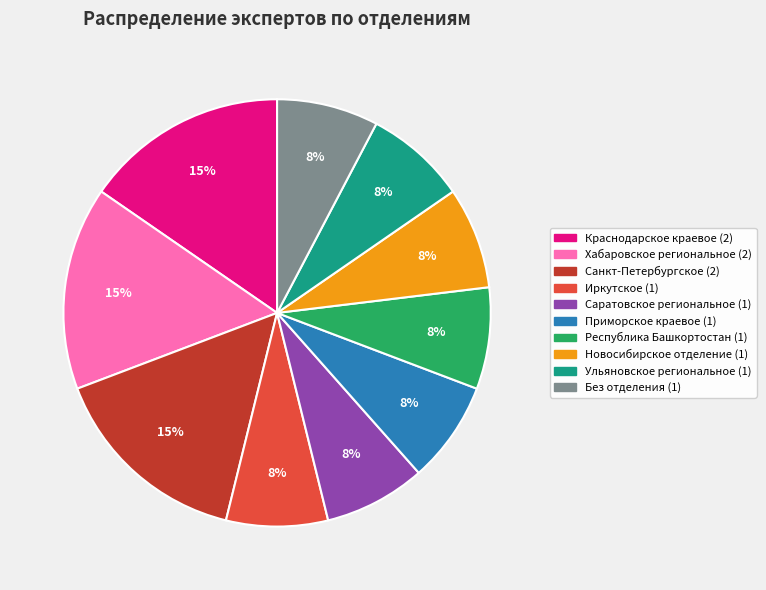

To the nearest percent, what is the average slice percentage?

10%